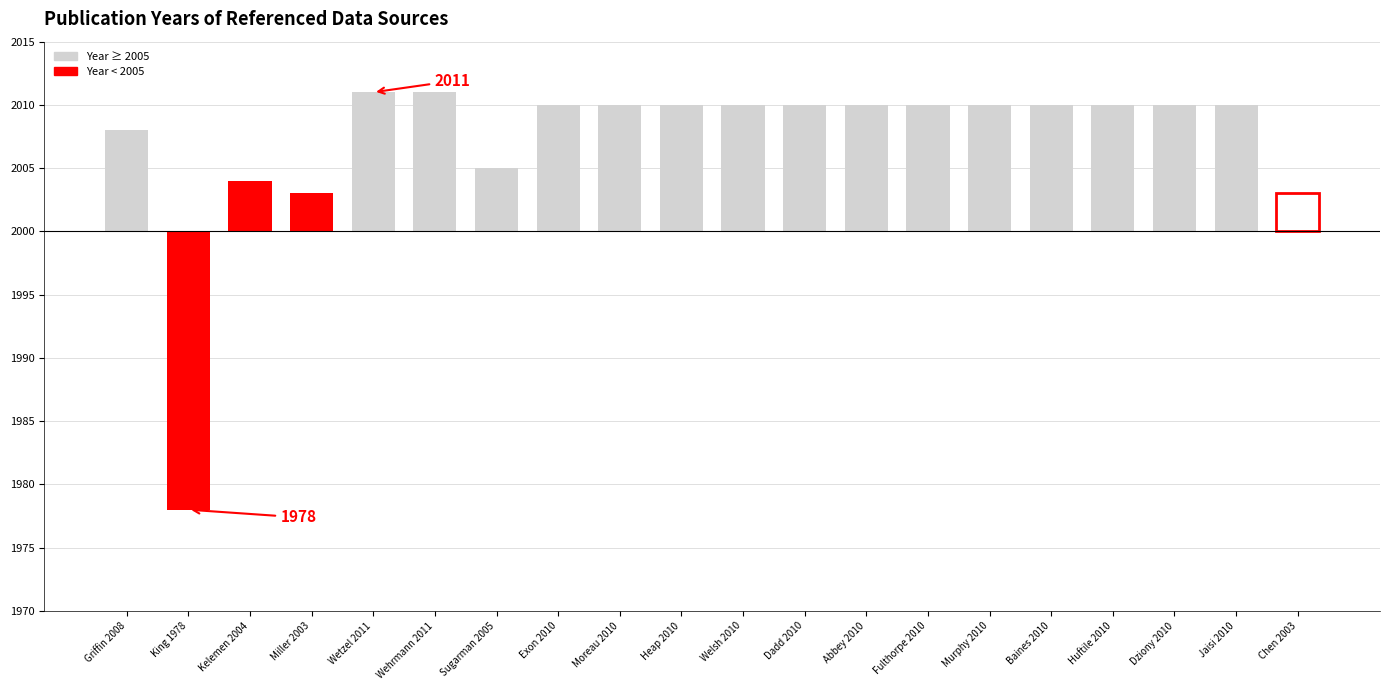

Reading left to right, transcribe all the data shown in this chart.

Griffin 2008=8	King 1978=-22	Kelemen 2004=4	Miller 2003=3	Wetzel 2011=11	Wehrmann 2011=11	Sugarman 2005=5	Exon 2010=10	Moreau 2010=10	Heap 2010=10	Welsh 2010=10	Dadd 2010=10	Abbey 2010=10	Fulthorpe 2010=10	Murphy 2010=10	Baines 2010=10	Huftile 2010=10	Dziony 2010=10	Jaisi 2010=10	Chen 2003=3